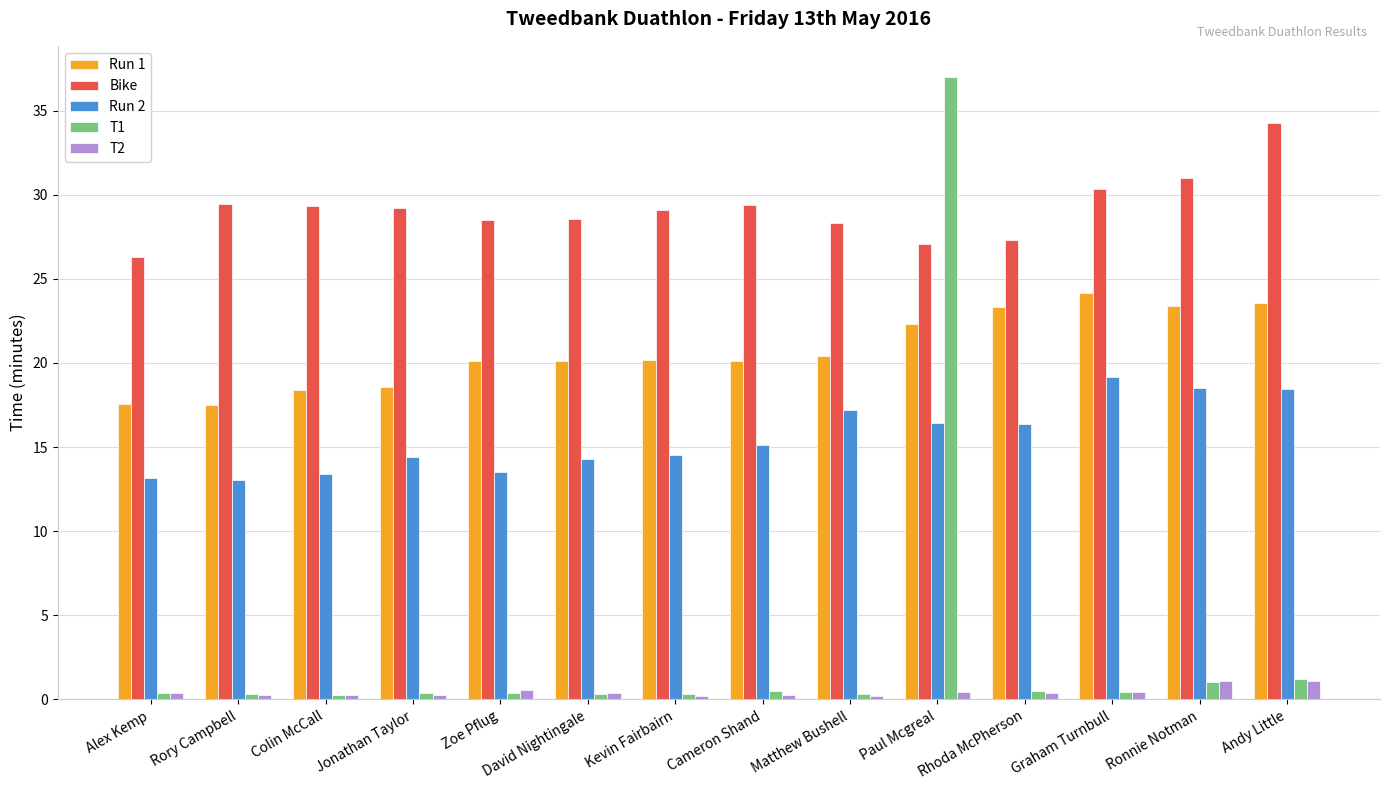

At which category is the sum across all series the highest?

Paul Mcgreal